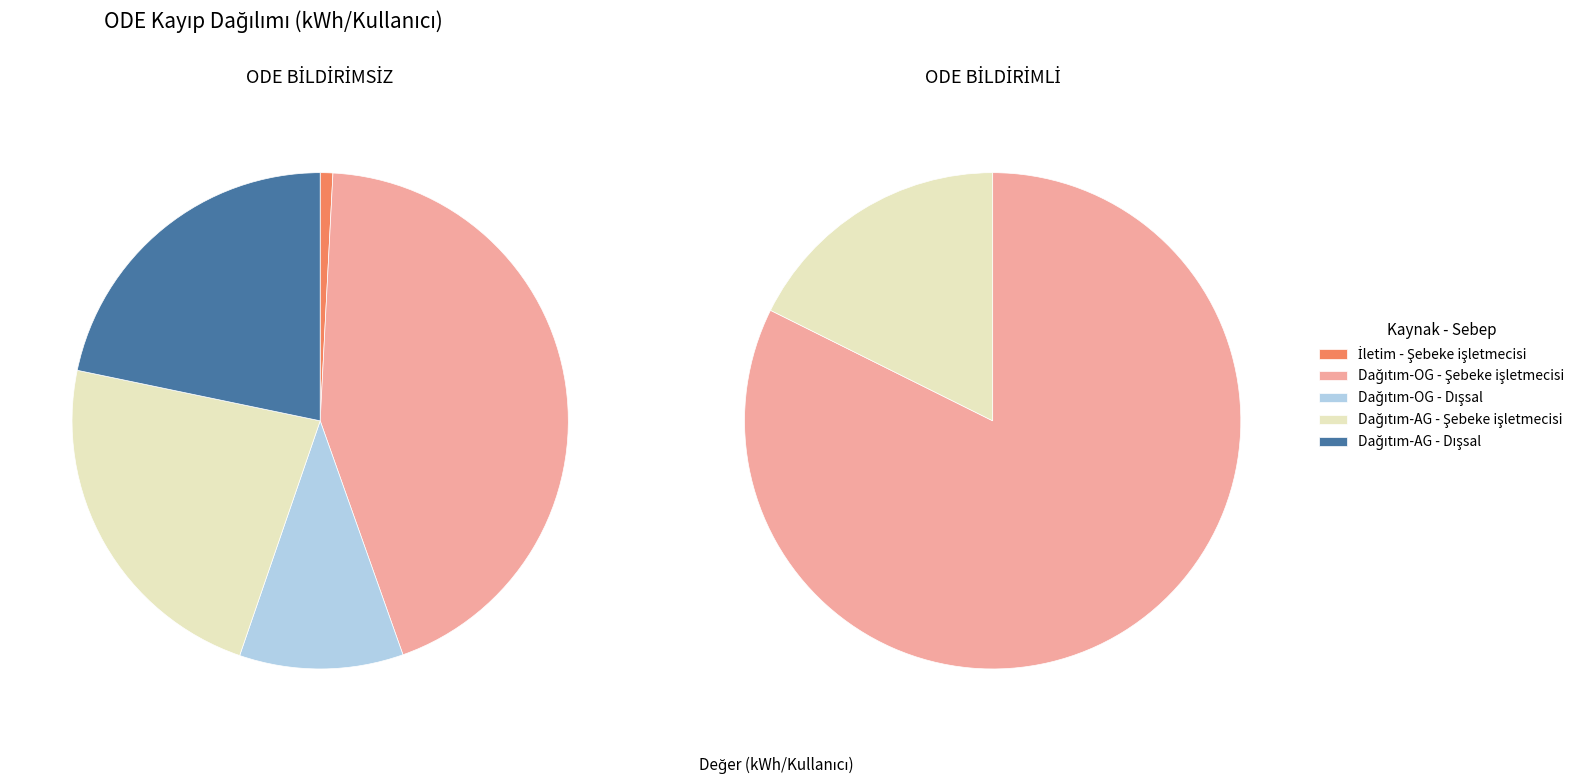

What is the total percentage of Dağıtım-AG - Şebeke işletmecisi and Dağıtım-OG - Dışsal?

33.7%